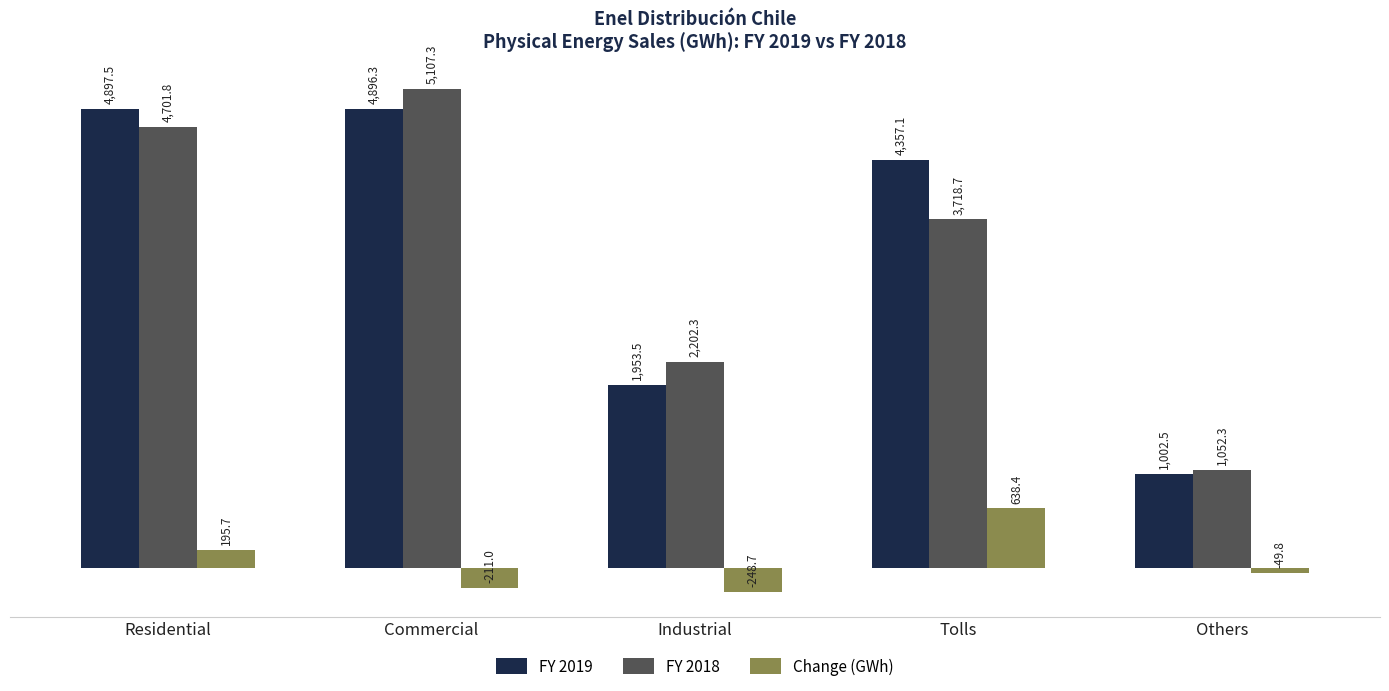

The FY 2019 series shows 7209.6 at Residential. True or false?

False